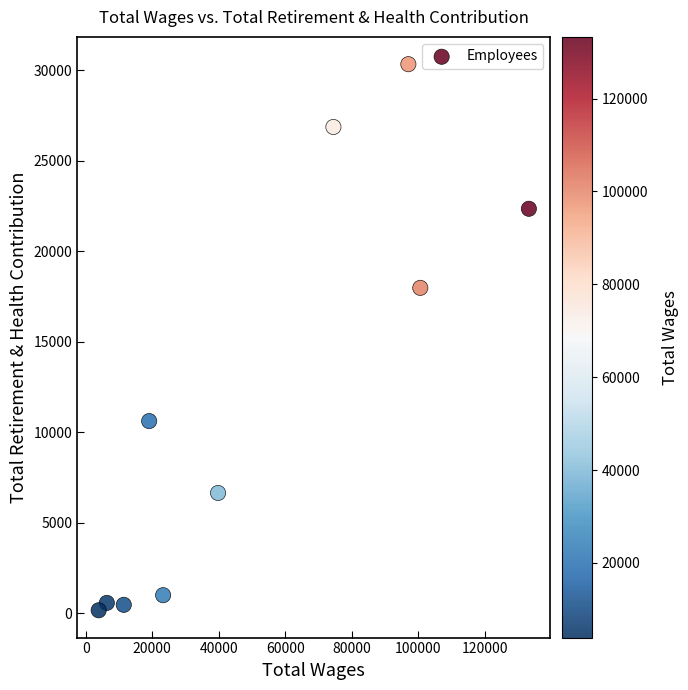

What Y value in the scatter plot is closest to 15249?

17979